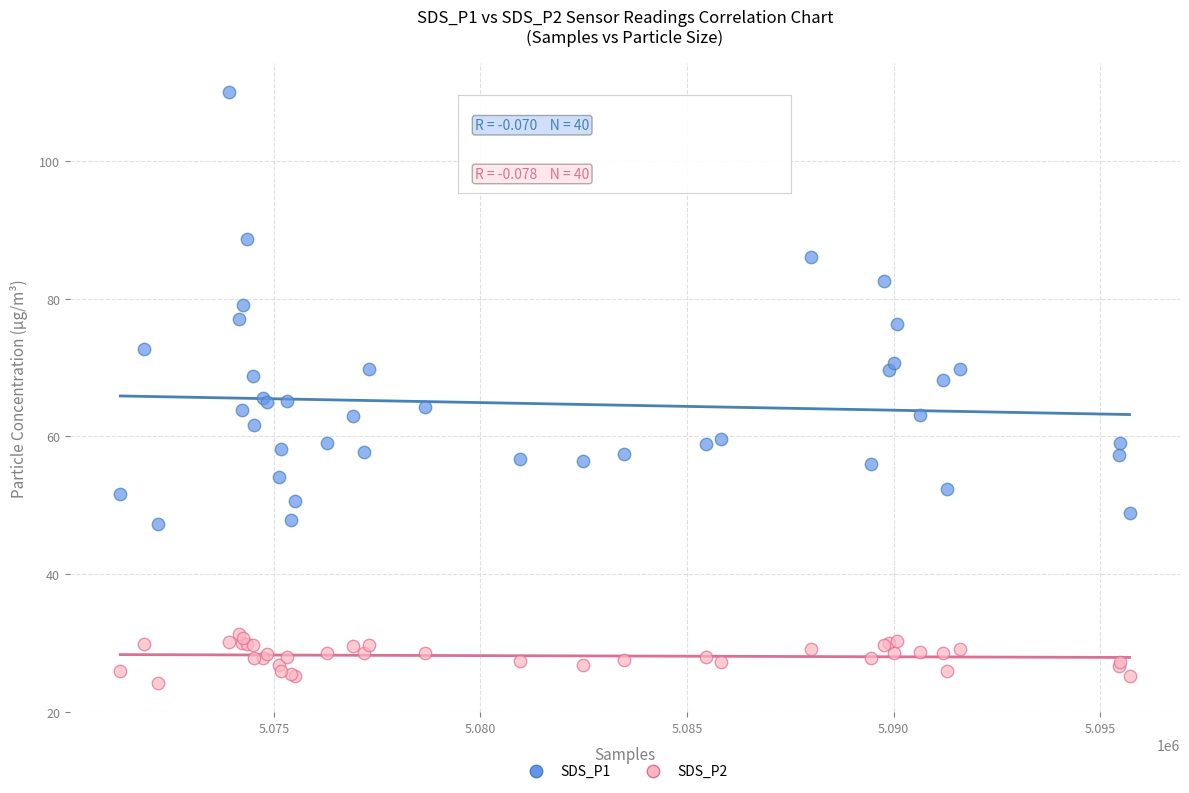

What is the X range (max minus min) for the scatter plot?

24422.0